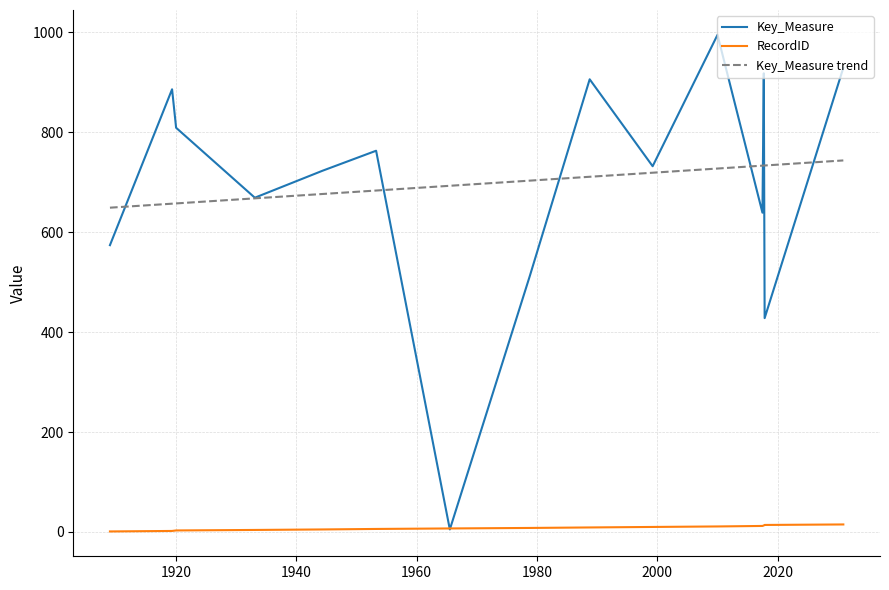

What is the maximum value for Key_Measure?

995